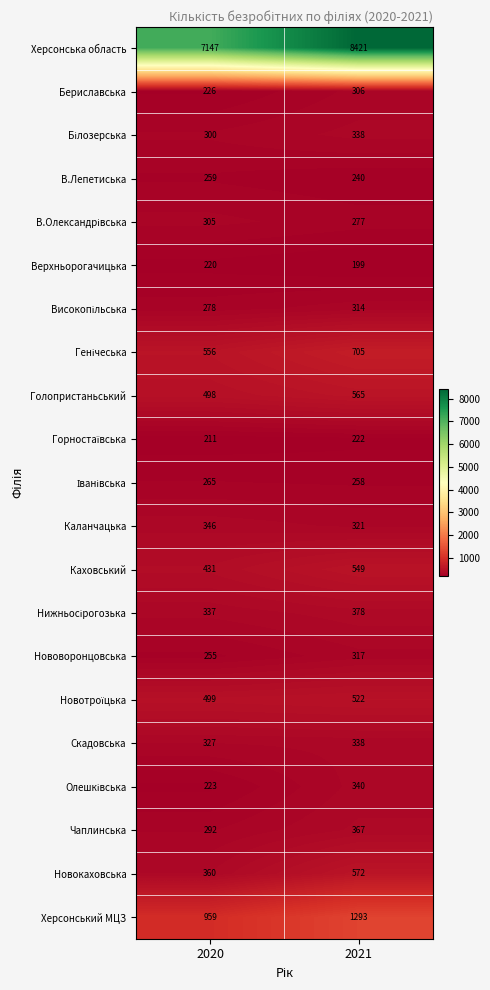

What is the highest value of the Новокаховська series?

572